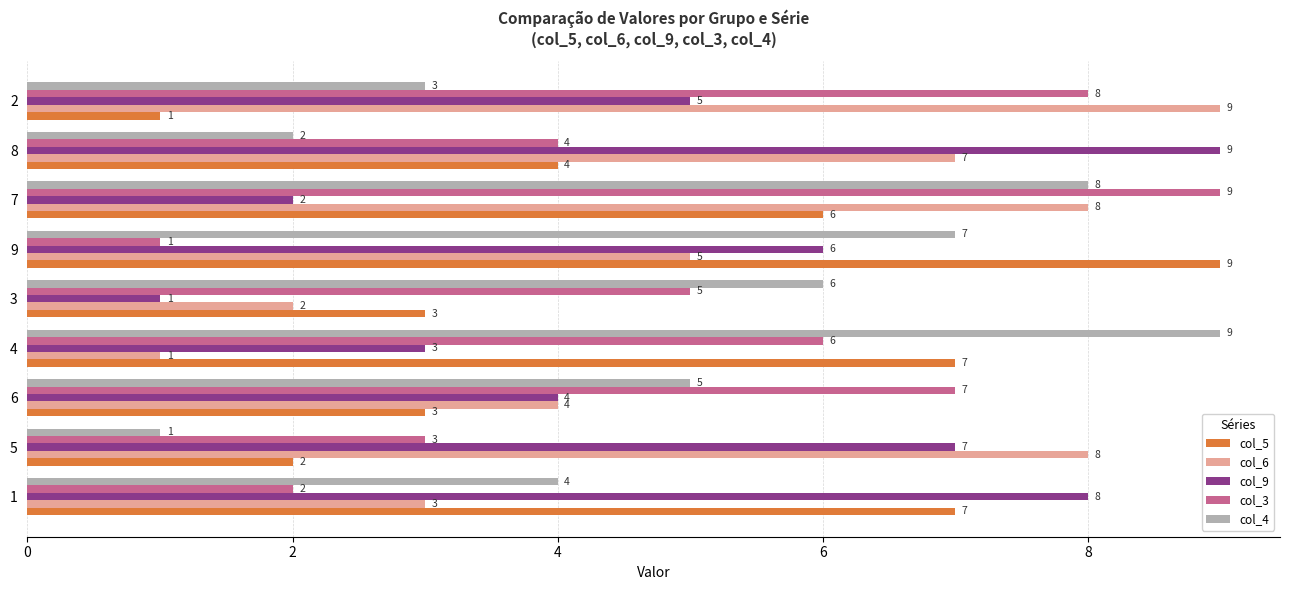

True or false: col_6 has a value of 2 at 6.

False